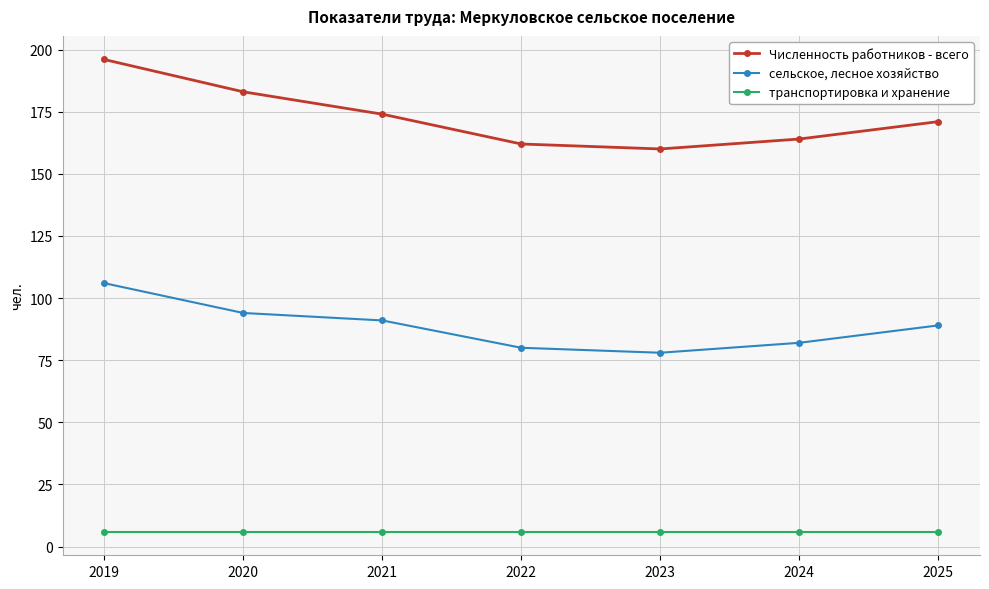

What is the spread (max minus min) of values at 2024?

158